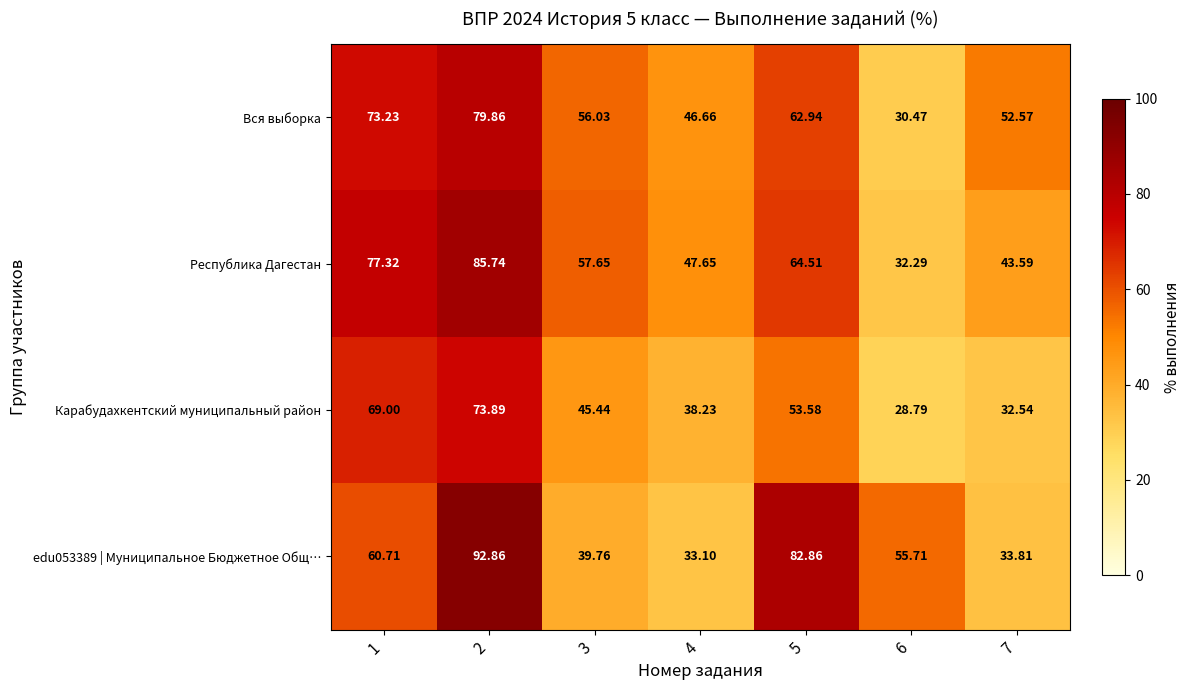

Which series has the largest total across all categories?

Республика Дагестан